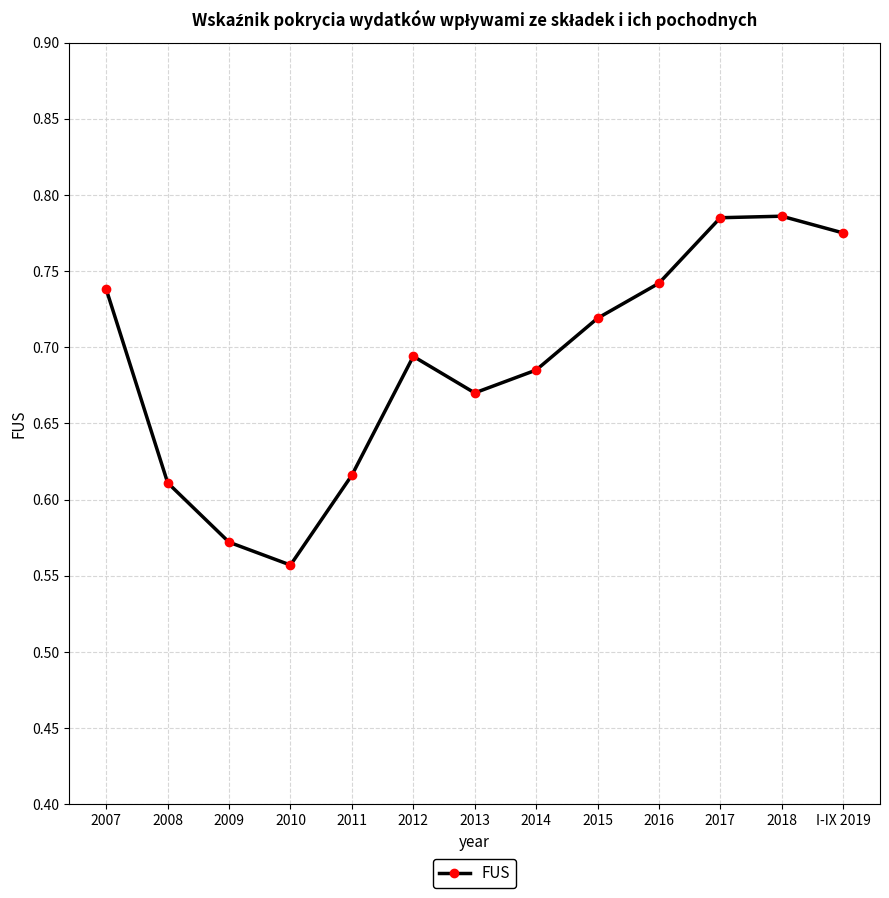

What is the label of the 5th point from the right?

2015